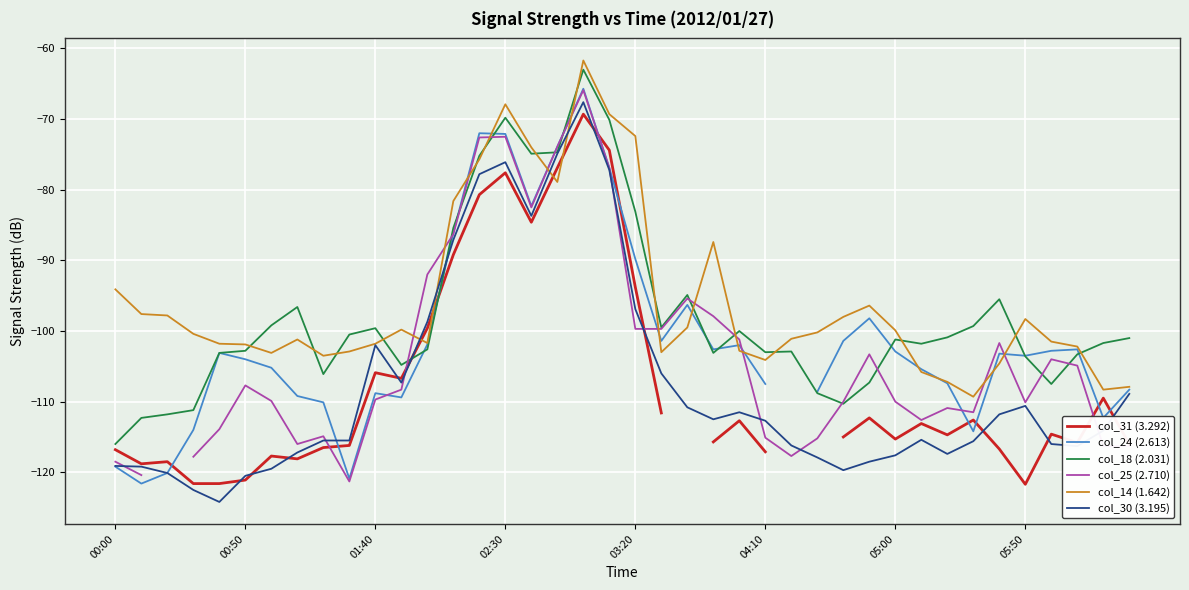

The col_14 (1.642) series shows -94.0 at 02:30. True or false?

False